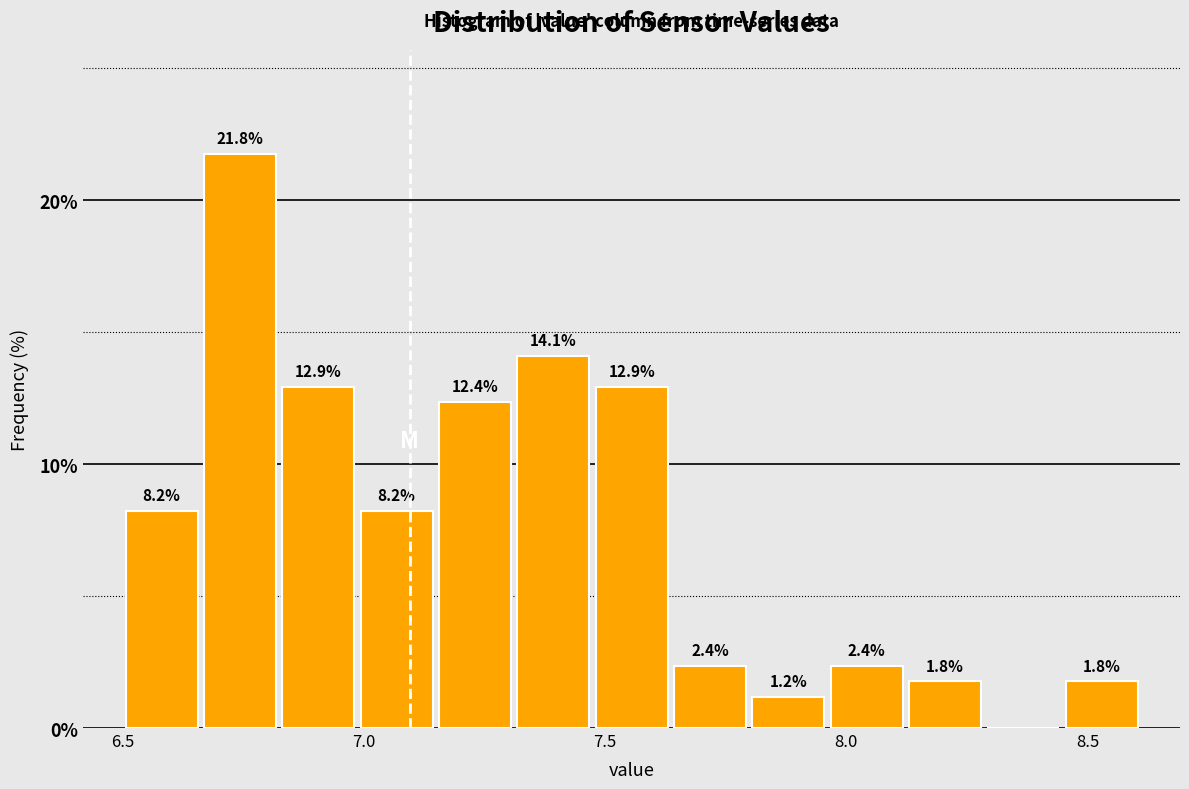

Around what value on the x-axis is the tallest bar? Give the approximate position of its centre, as read against the axis.

6.75